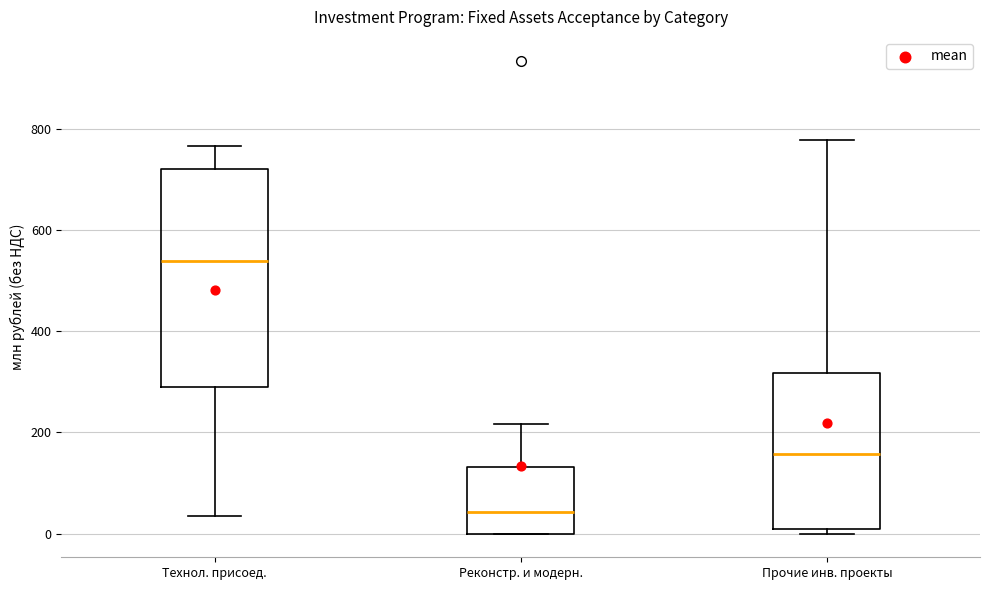

Where does the median line of the box for Прочие инв. проекты sit on the y-axis? The values are not printed on the chart, so give them approximately, as read against the axis.

160